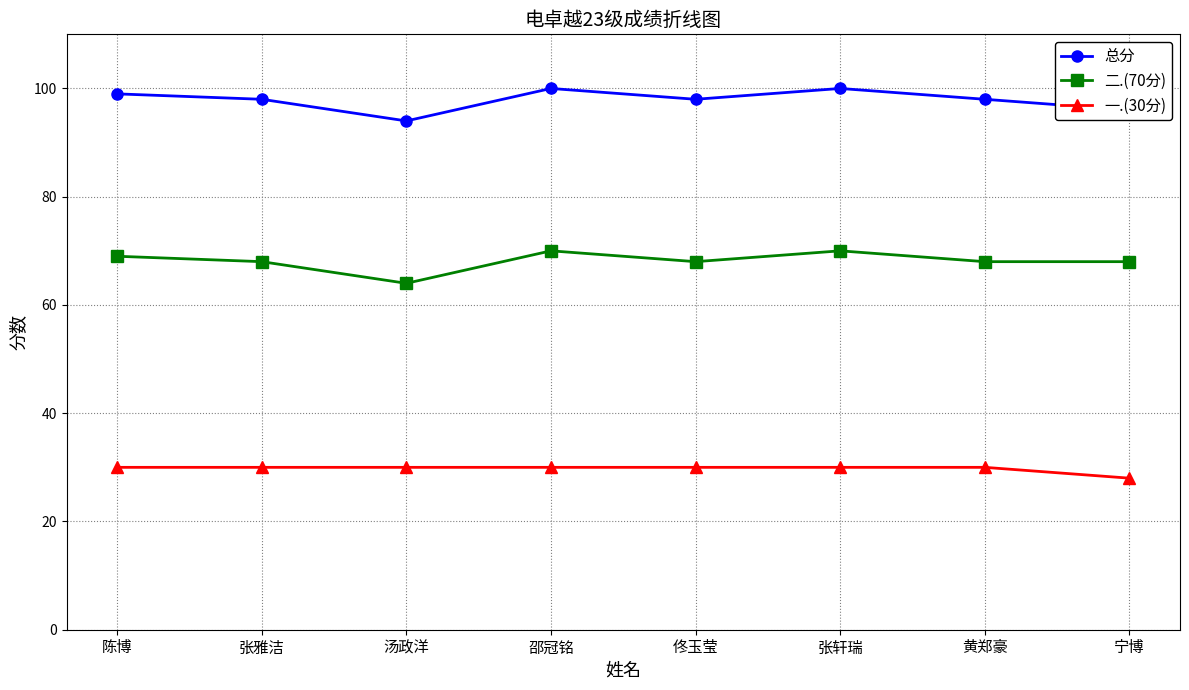

What is the difference between the highest and lowest values at 邵冠铭?

70